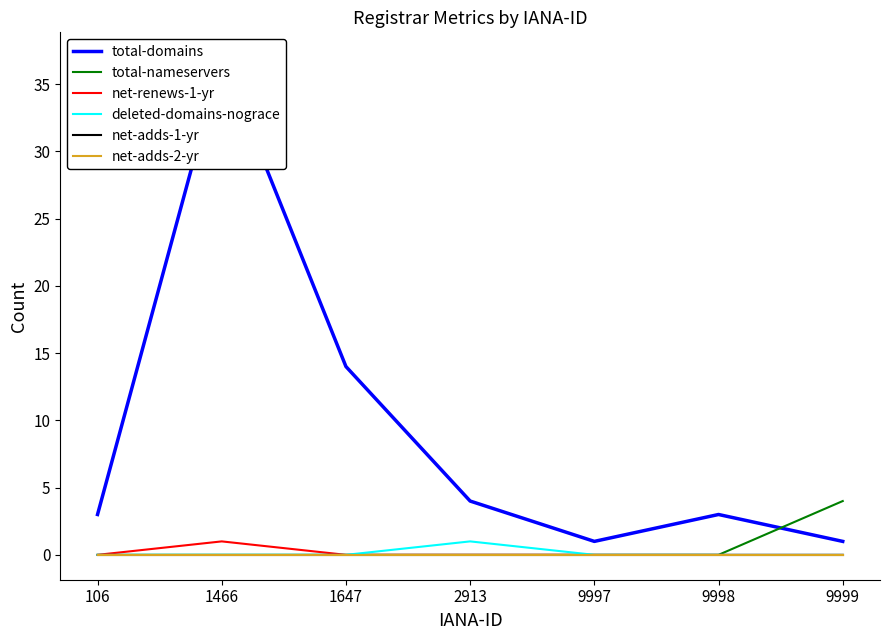

What is the total value across all series at 1466?

38